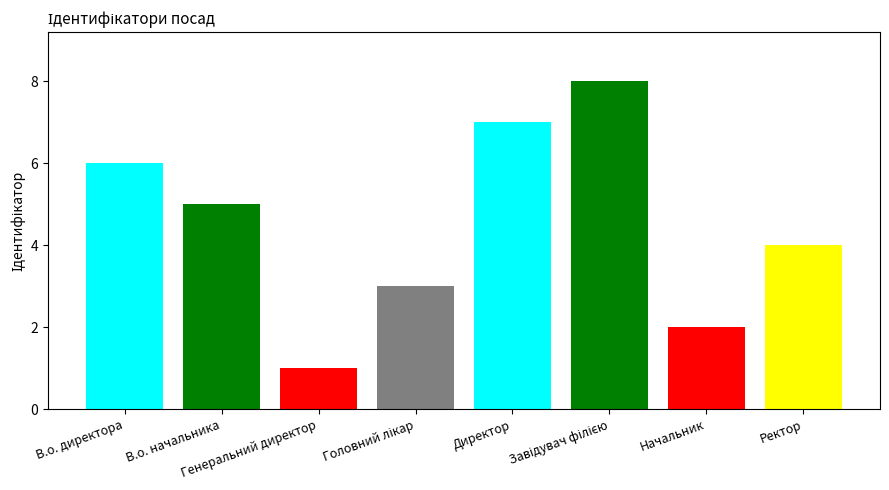

What is the difference between the maximum and second lowest values?

6